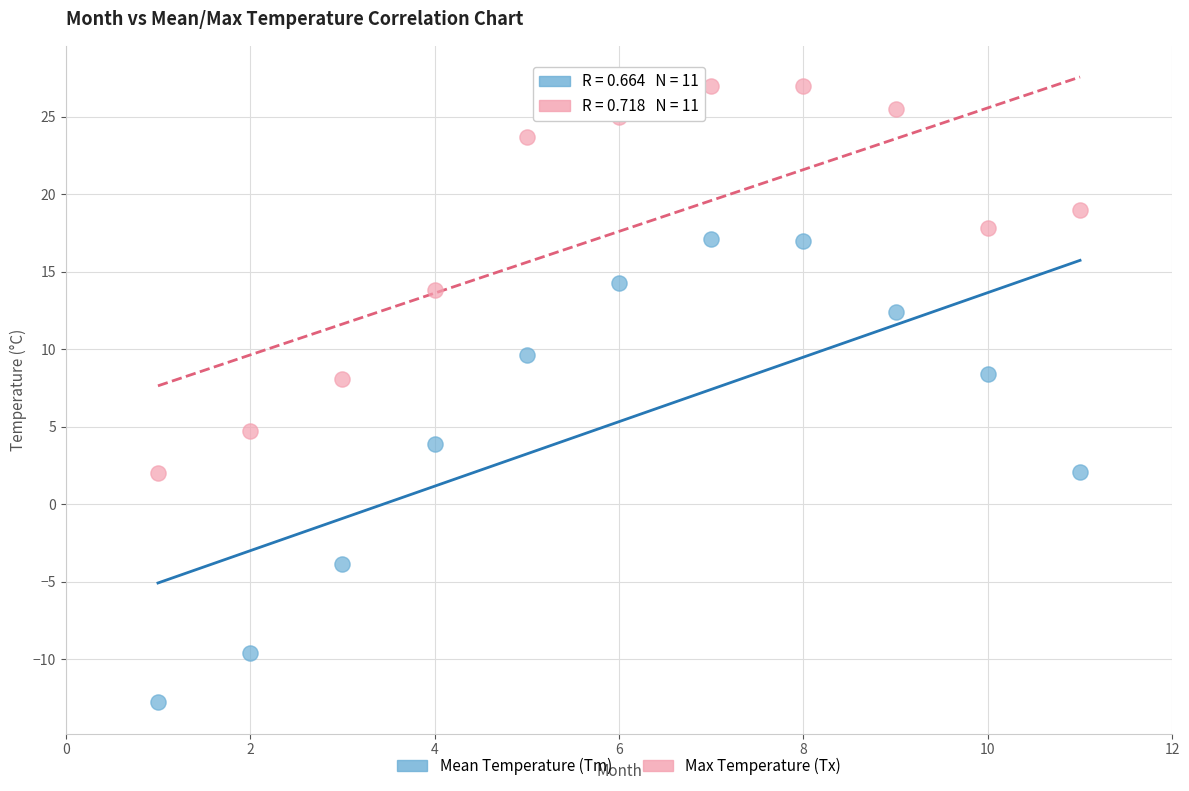

Across all data points, what is the range of X values (max minus min)?

10.0